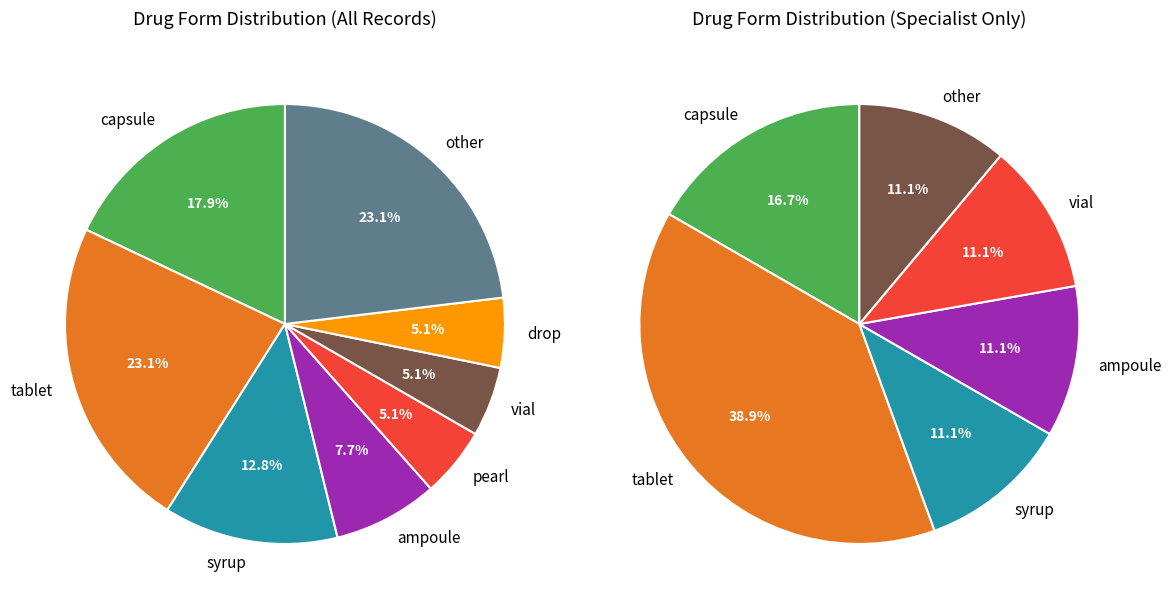

To the nearest percent, what percentage of the pie is pearl?

5%